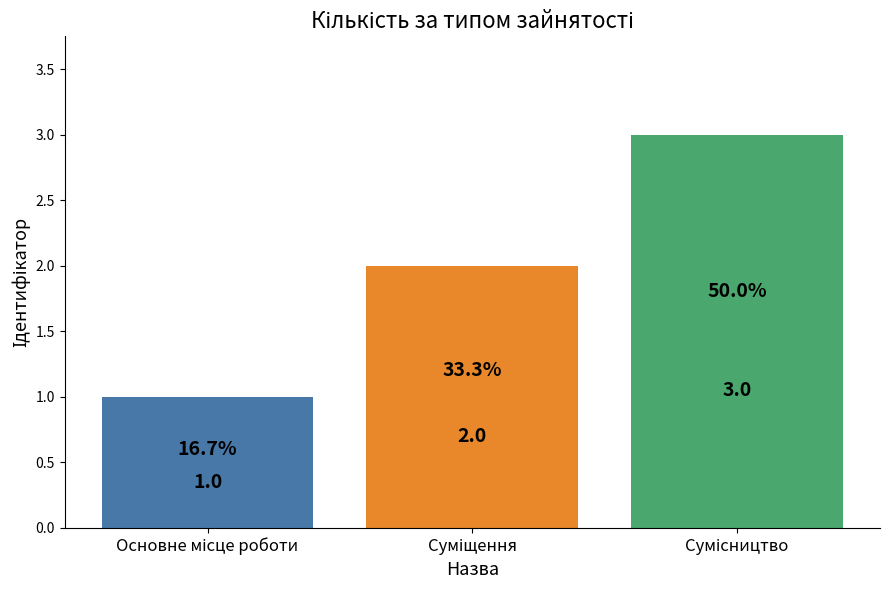

Count the number of categories in the chart.

3